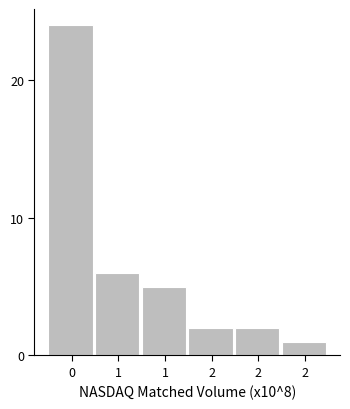

Does the chart contain any negative values?

No